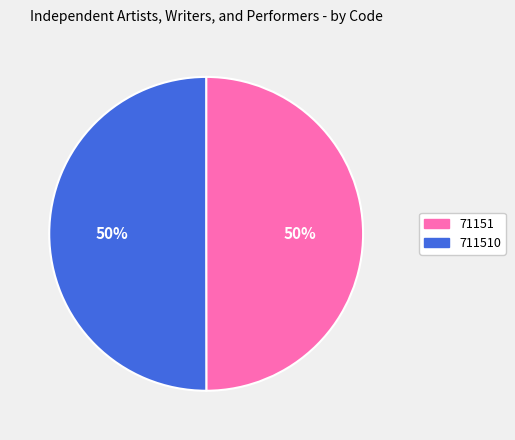

Rank the categories by value from highest to lowest.

711510, 71151